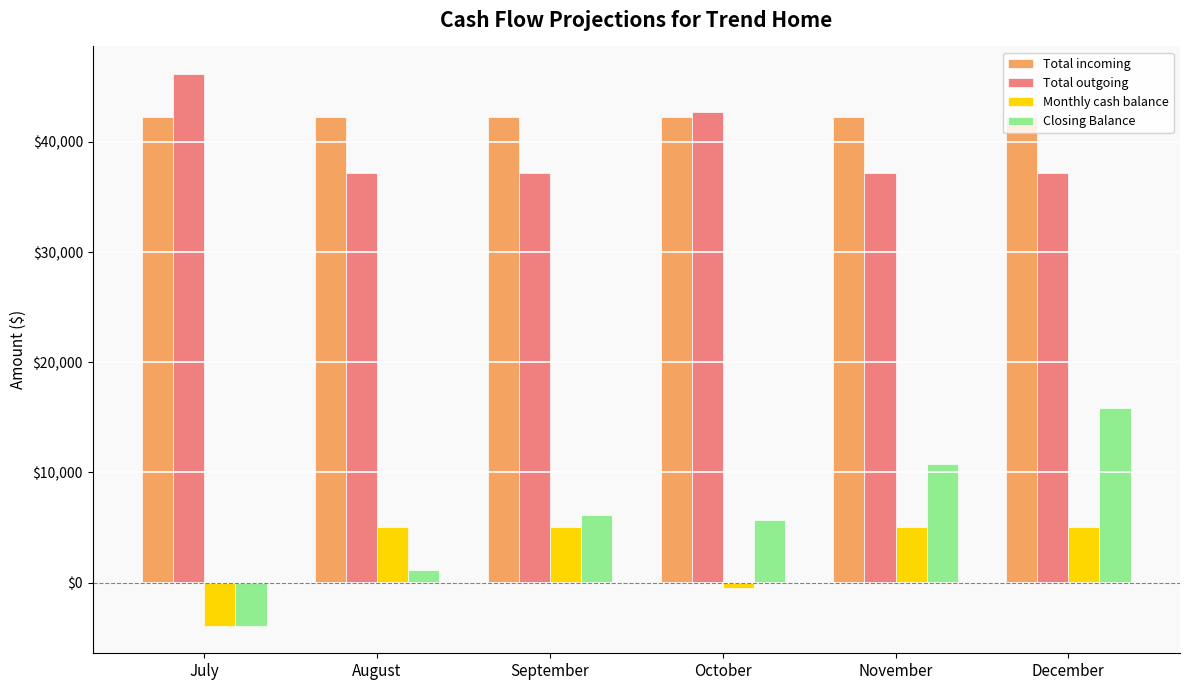

List the series in order of their peak value, highest first.

Total outgoing, Total incoming, Closing Balance, Monthly cash balance